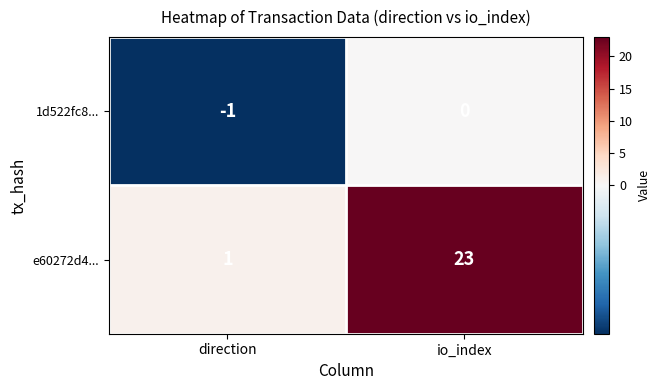

Rank the series by their average value, from lowest to highest.

1d522fc8..., e60272d4...